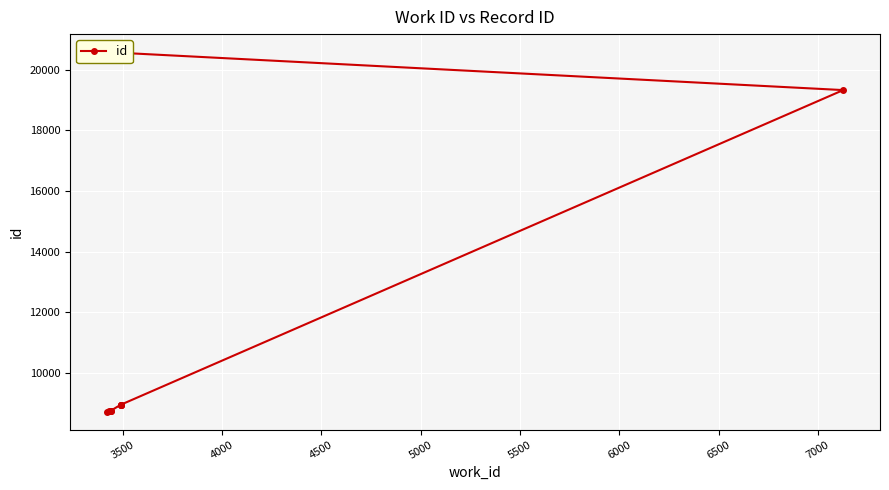

At which label is the value closest to 14648?

7000